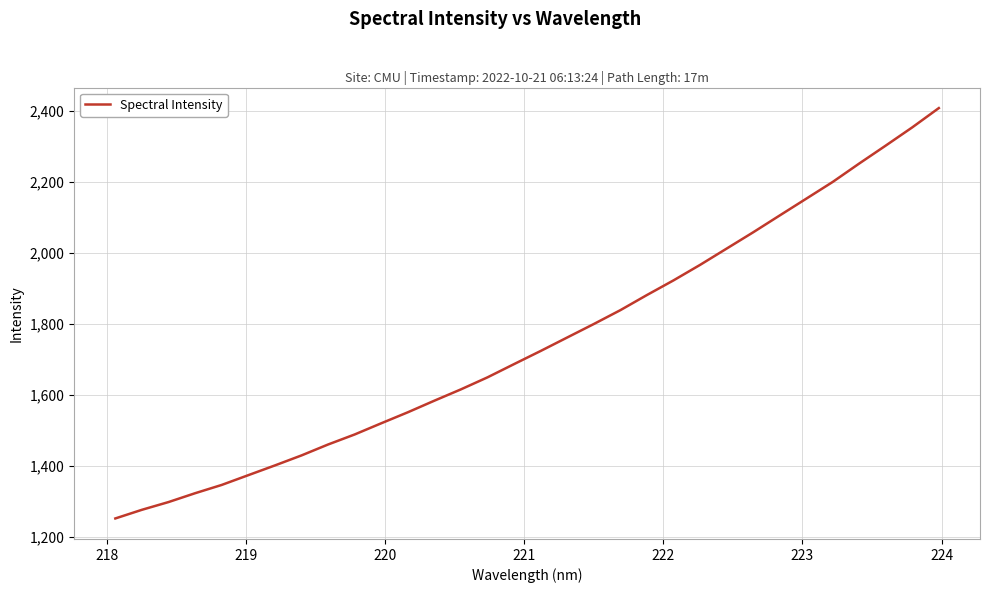

Reading right to left, what are all the values shown in this chart?

2407.6	2353.3	2302.0	2251.5	2199.7	2152.4	2105.1	2057.7	2011.9	1966.1	1922.5	1881.3	1838.7	1799.7	1761.8	1723.9	1687.0	1649.7	1615.9	1584.0	1551.4	1520.4	1488.9	1460.7	1429.9	1401.8	1374.4	1346.9	1323.6	1298.7	1277.0	1252.6